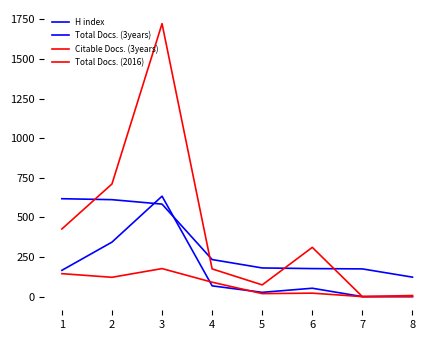

Is the value of Total Docs. (2016) at 4 greater than the value of Citable Docs. (3years) at 8?

Yes